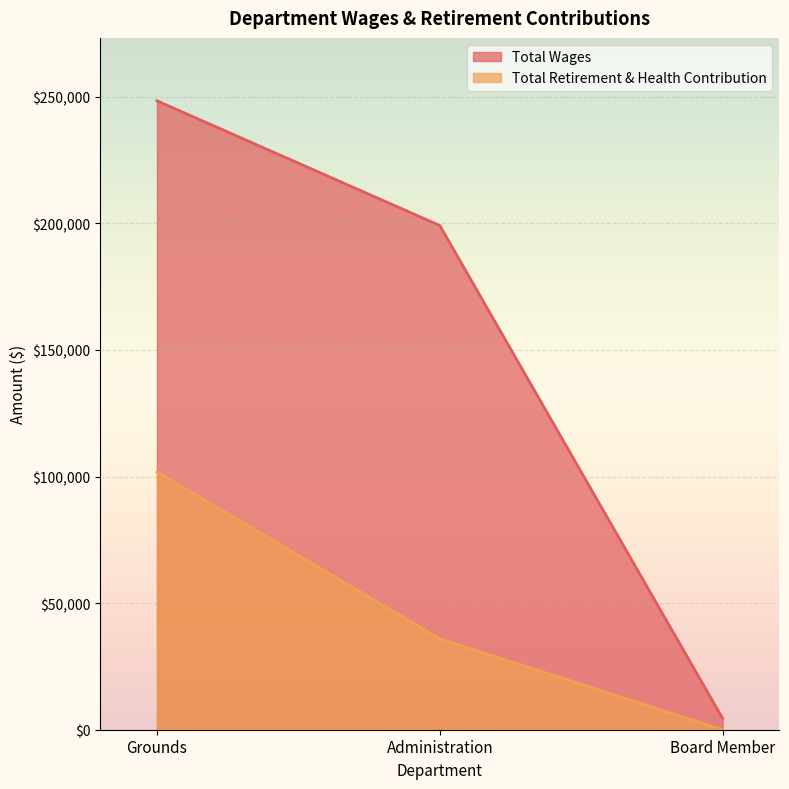

The Total Retirement & Health Contribution series shows 35942 at Administration. True or false?

True